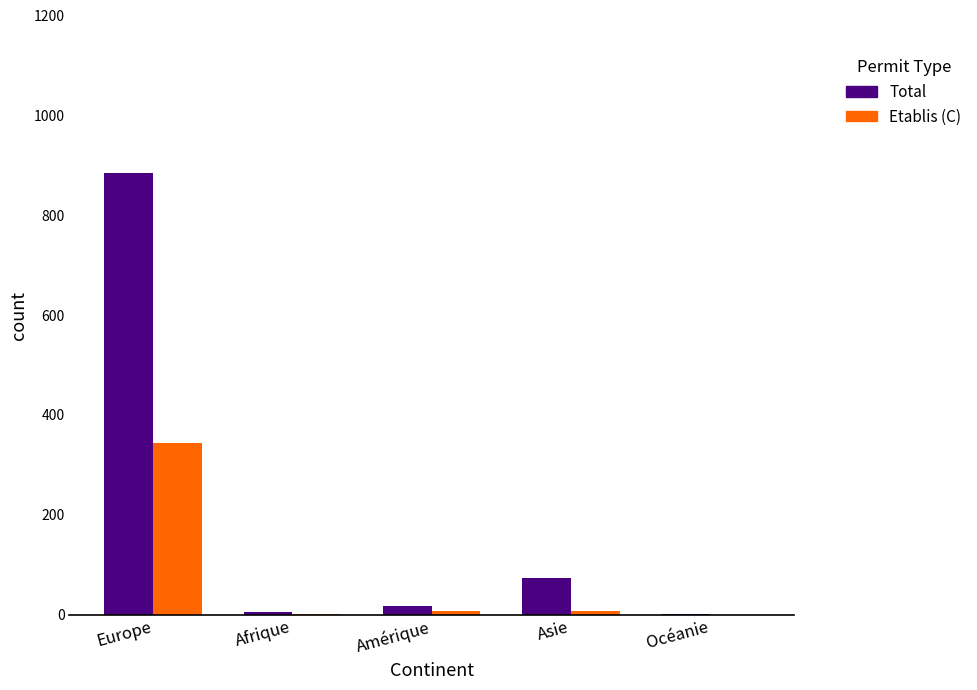

Which series has the widest spread of values?

Total